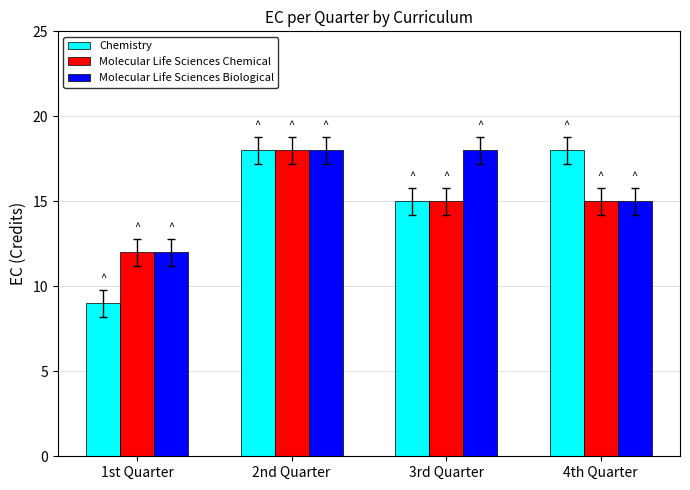

Reading left to right, transcribe all the data shown in this chart.

Chemistry: 9	18	15	18
Molecular Life Sciences Chemical: 12	18	15	15
Molecular Life Sciences Biological: 12	18	18	15